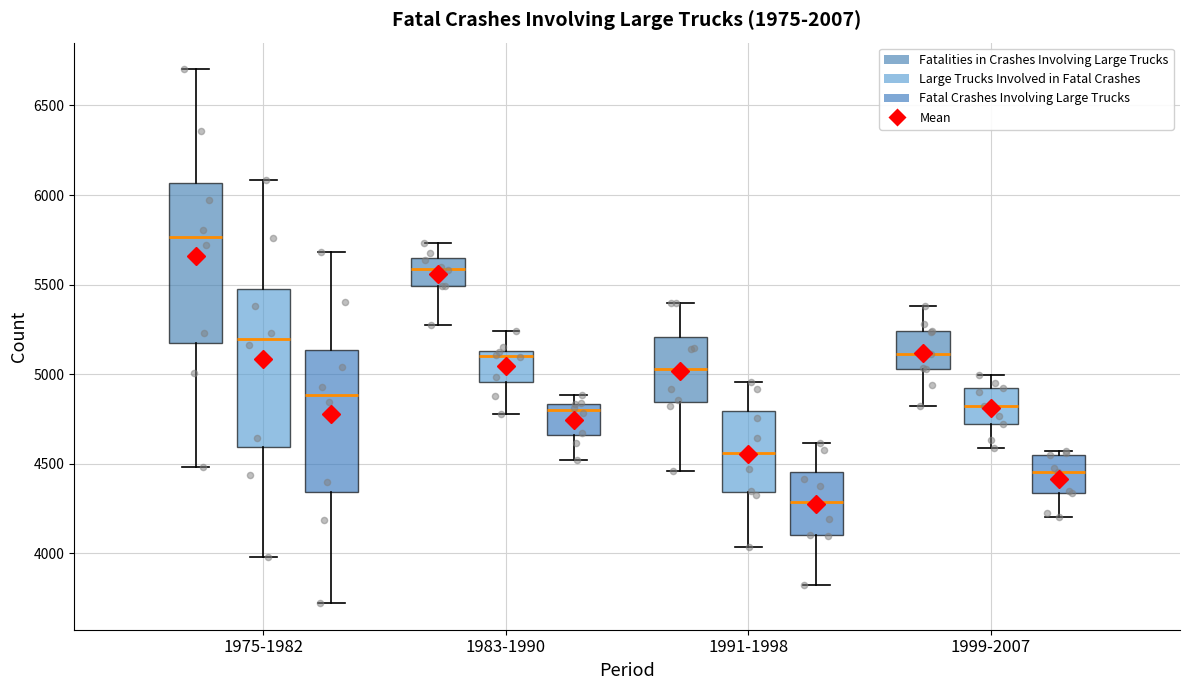

Which box's median line is the highest?

1975-1982 (Fatalities in Crashes Involving Large Trucks)